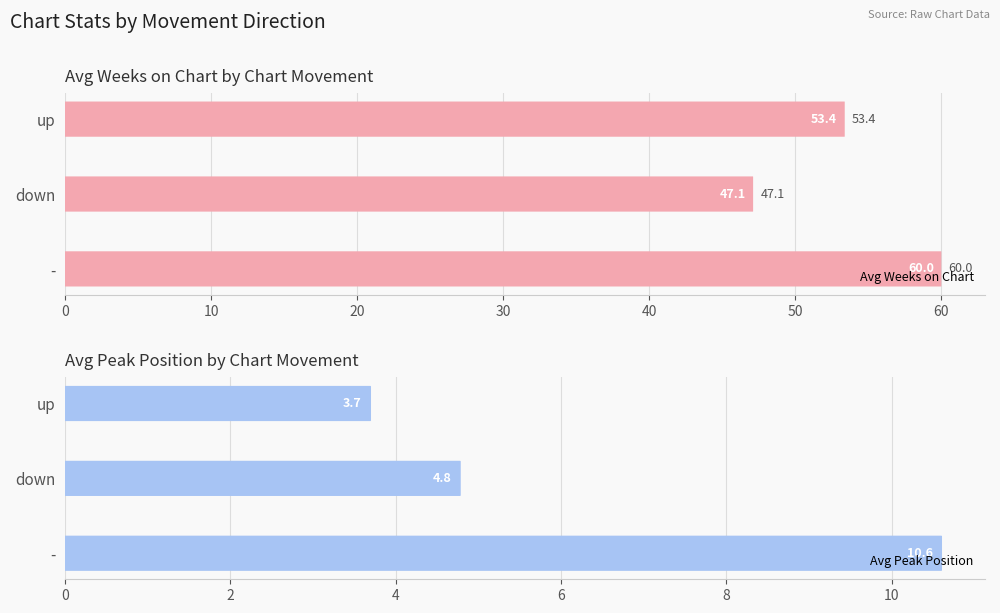

What is the value of the Avg Peak Position bar at the 1st from the left?

3.7